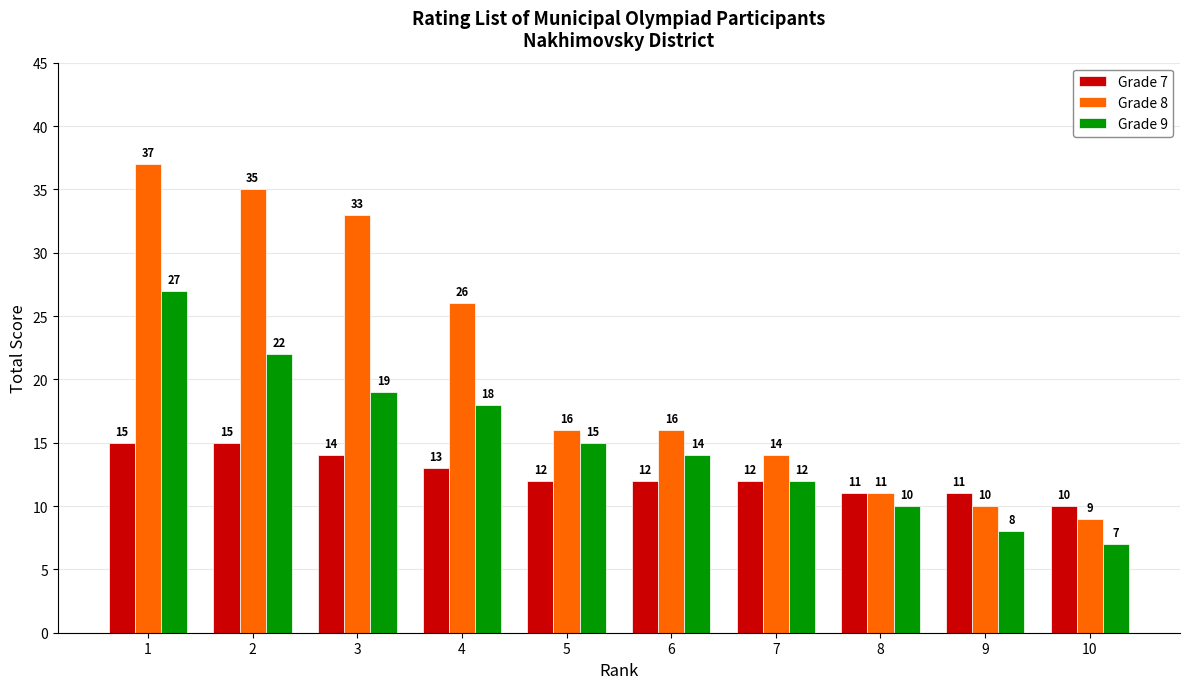

Rank the series by their maximum value, from highest to lowest.

Grade 8, Grade 9, Grade 7